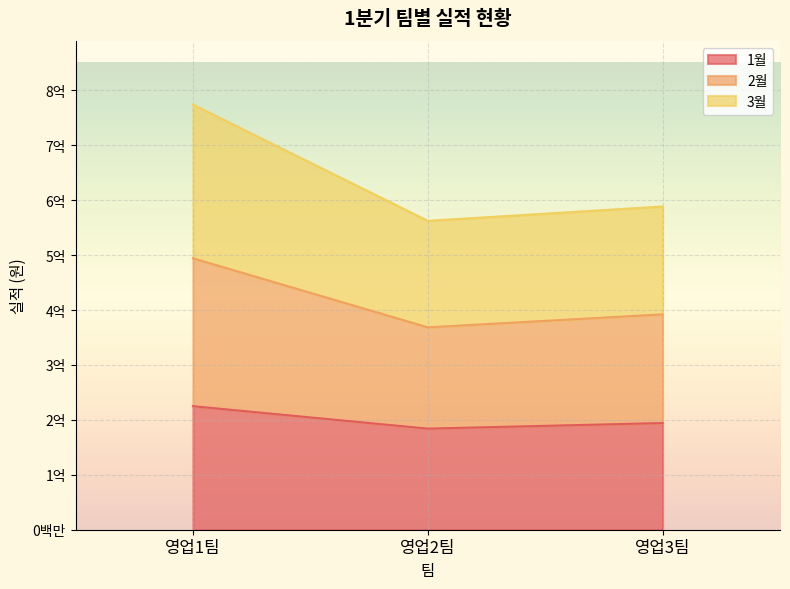

What is the minimum value for 1월?

184110000